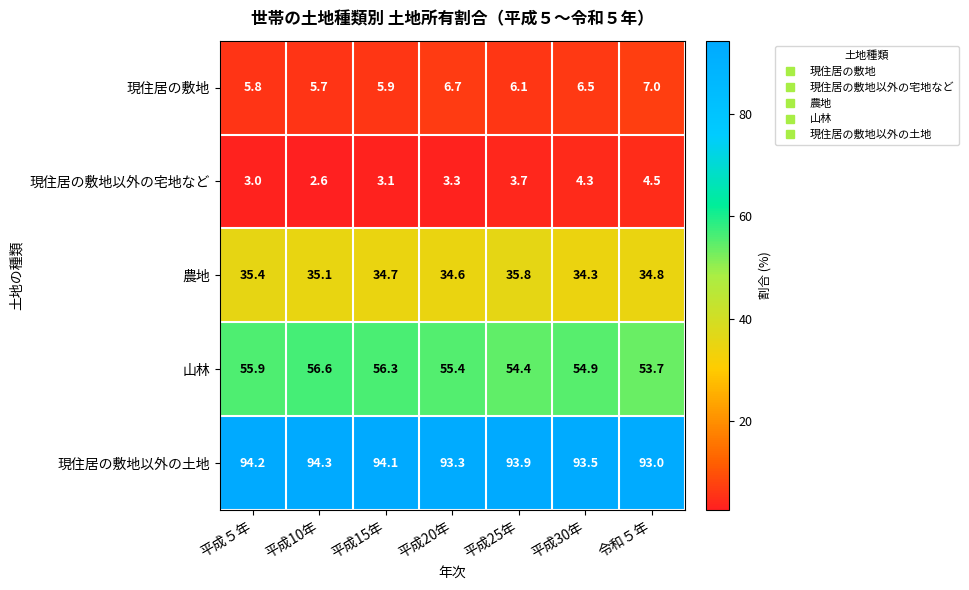

What is the smallest value displayed?

2.6